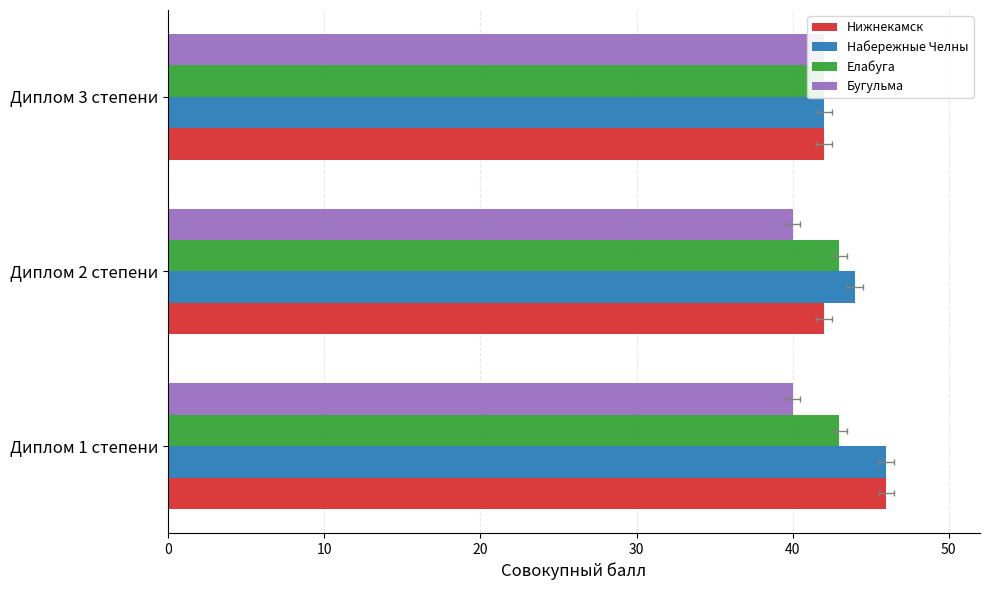

The value of Елабуга at 0 is 43. True or false?

True